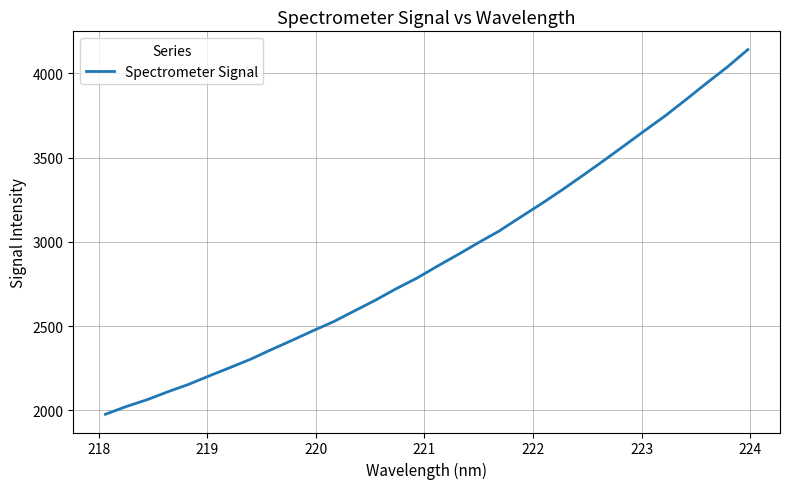

What is the greatest value displayed?

4141.1